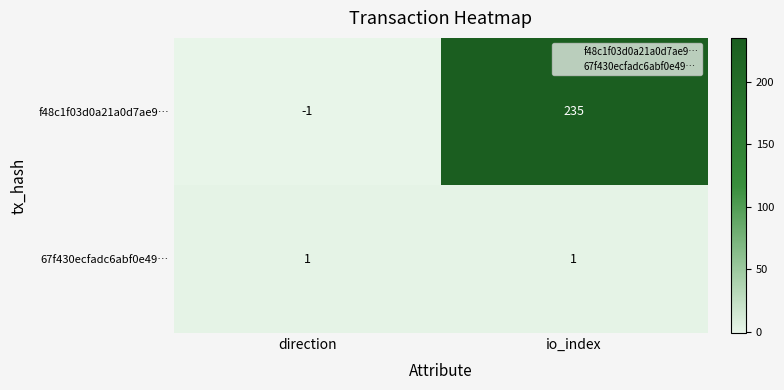

At which category is the sum across all series the highest?

io_index